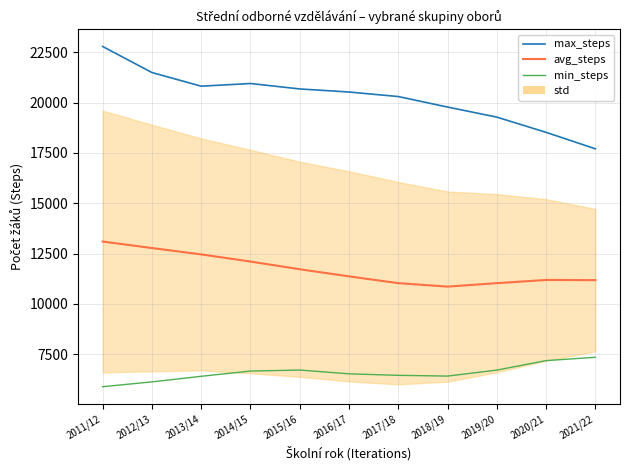

What is the lowest value of the max_steps series?

17708.0